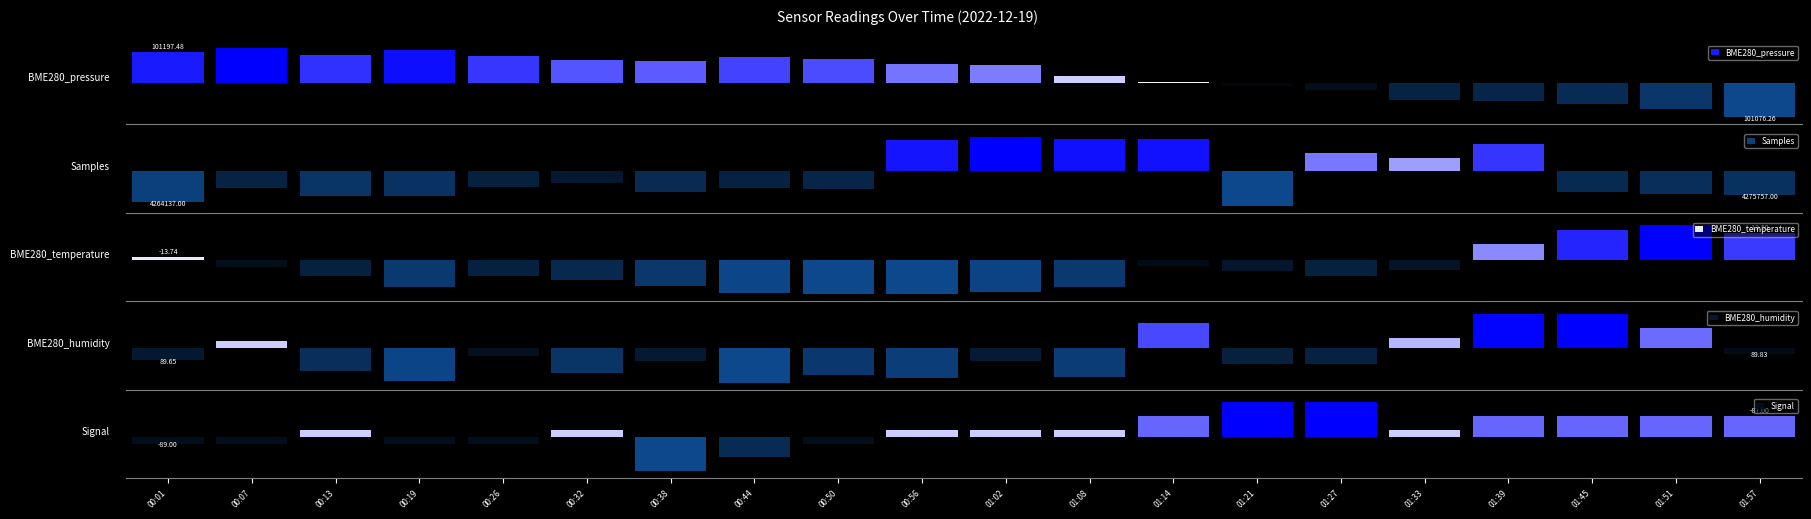

What is the difference between the BME280_humidity values at 00:32 and 00:07?

0.9